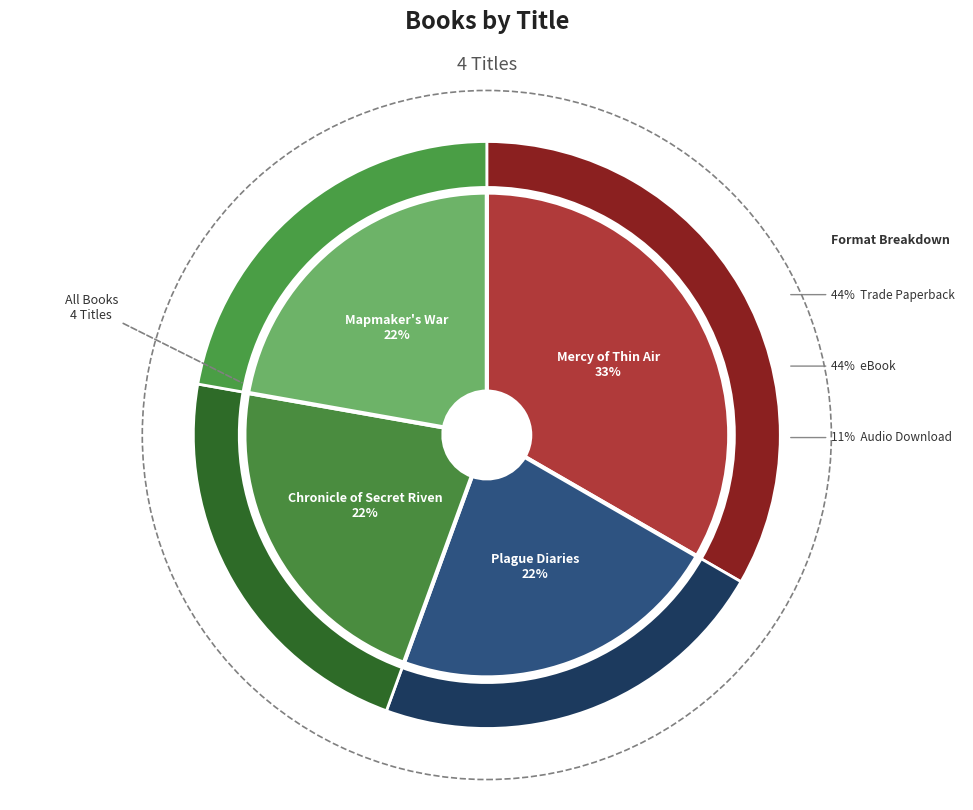

Is there any slice that represents more than half of the pie?

No